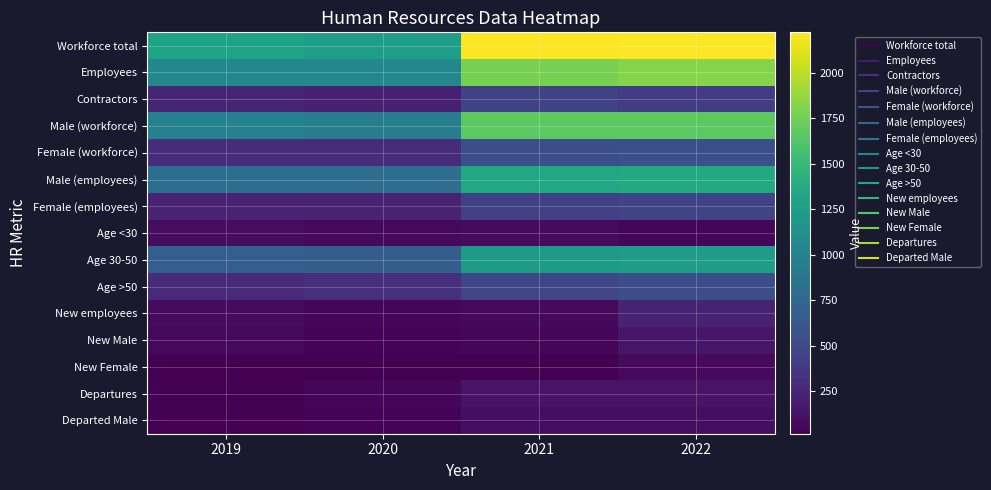

Rank the series by their maximum value, from highest to lowest.

Workforce total, Employees, Male (workforce), Male (employees), Age 30-50, Female (workforce), Age >50, Female (employees), Contractors, New employees, New Male, Departures, Departed Male, Age <30, New Female